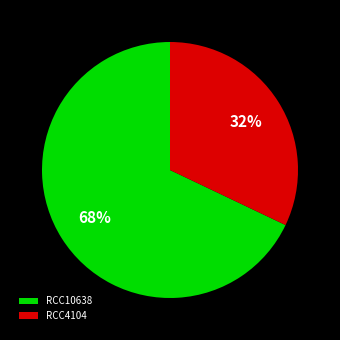

Does RCC4104 represent more than half of the total?

No